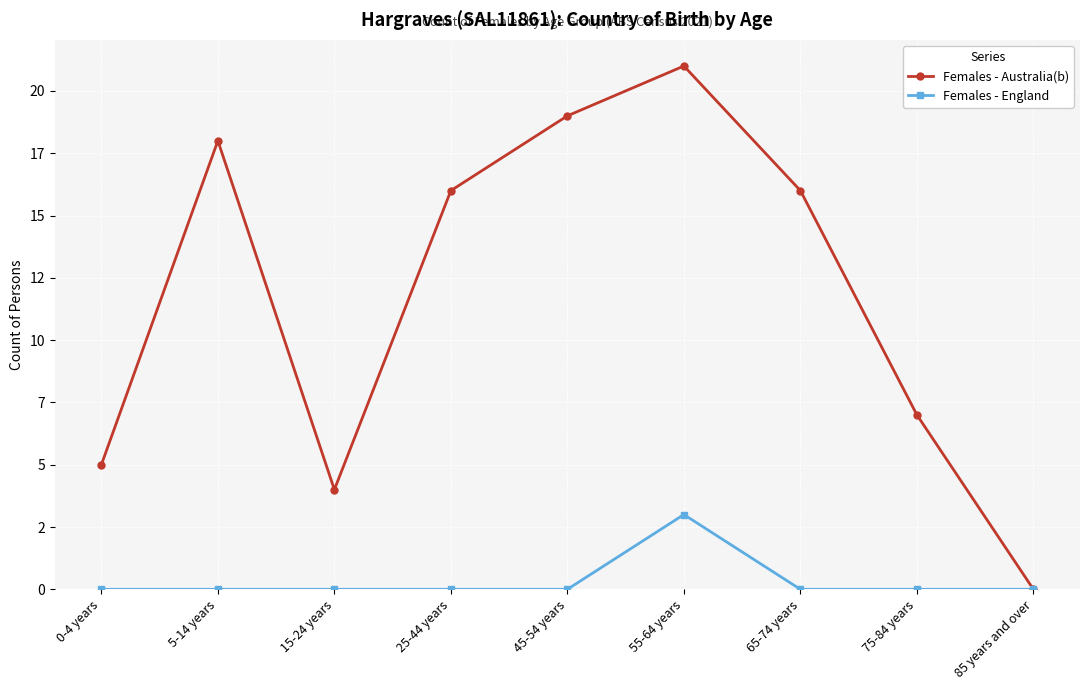

Is this an area chart (filled region under the line)?

No